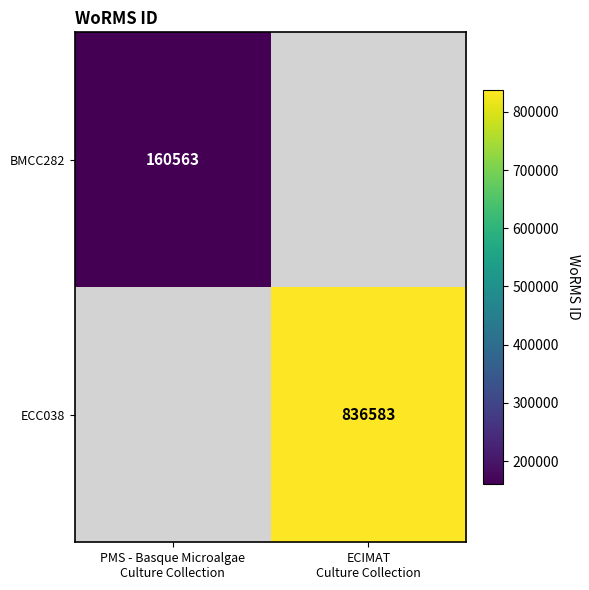

Rank the series by their maximum value, from lowest to highest.

BMCC282, ECC038